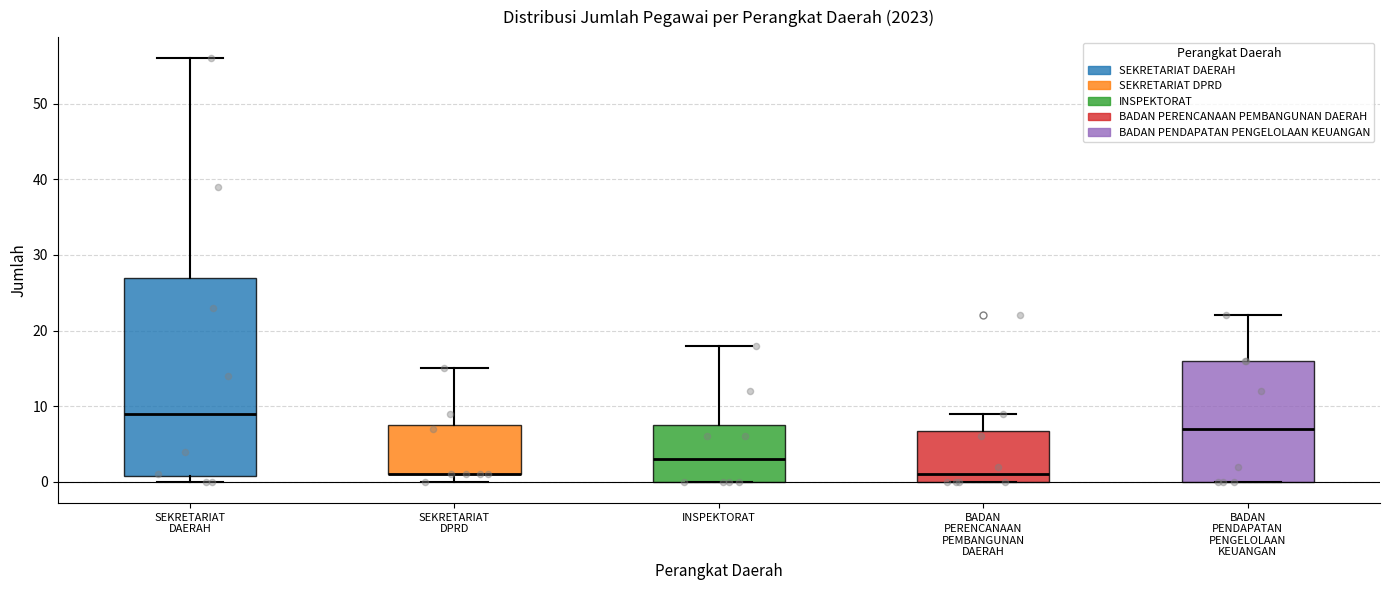

Where is the upper edge of the box for SEKRETARIAT DPRD on the y-axis? The values are not printed on the chart, so give them approximately, as read against the axis.

8